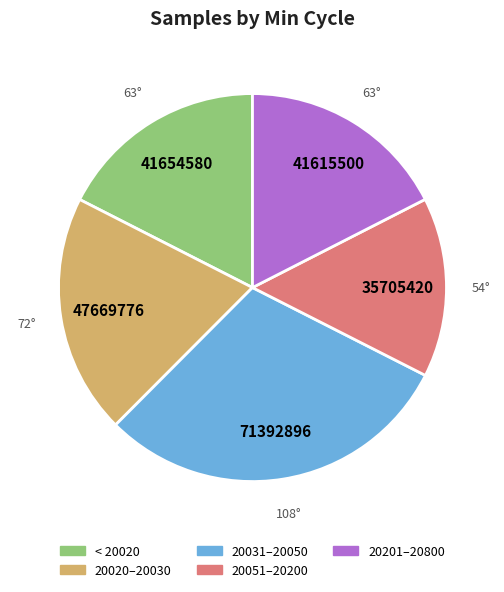

Is there any slice that represents more than half of the pie?

No